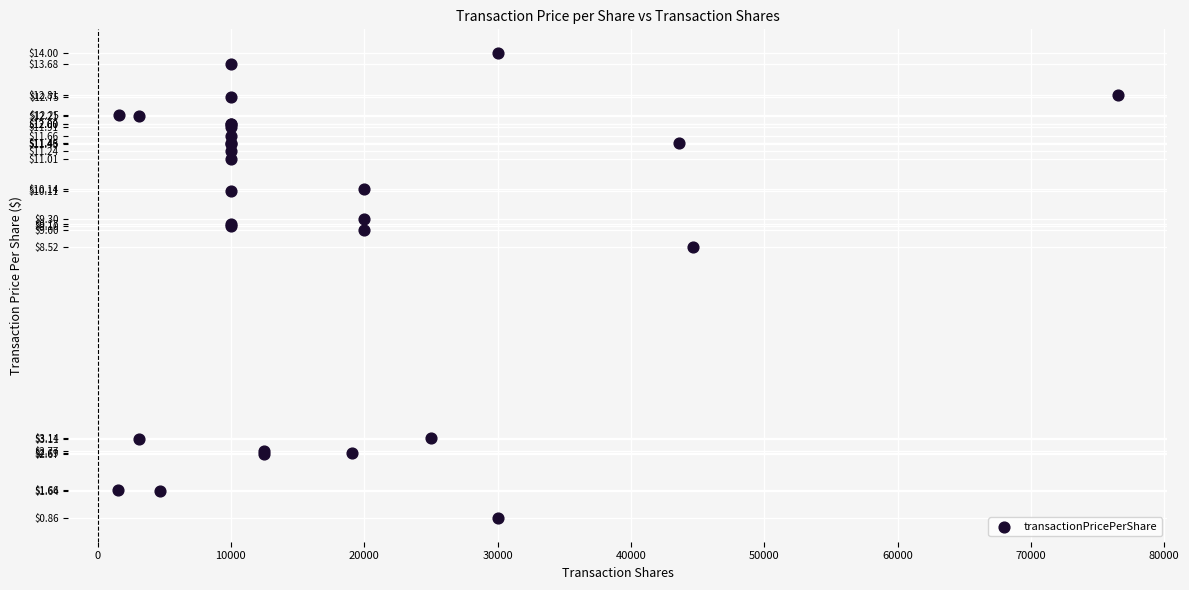

What Y value in the scatter plot is closest to 7?

8.5